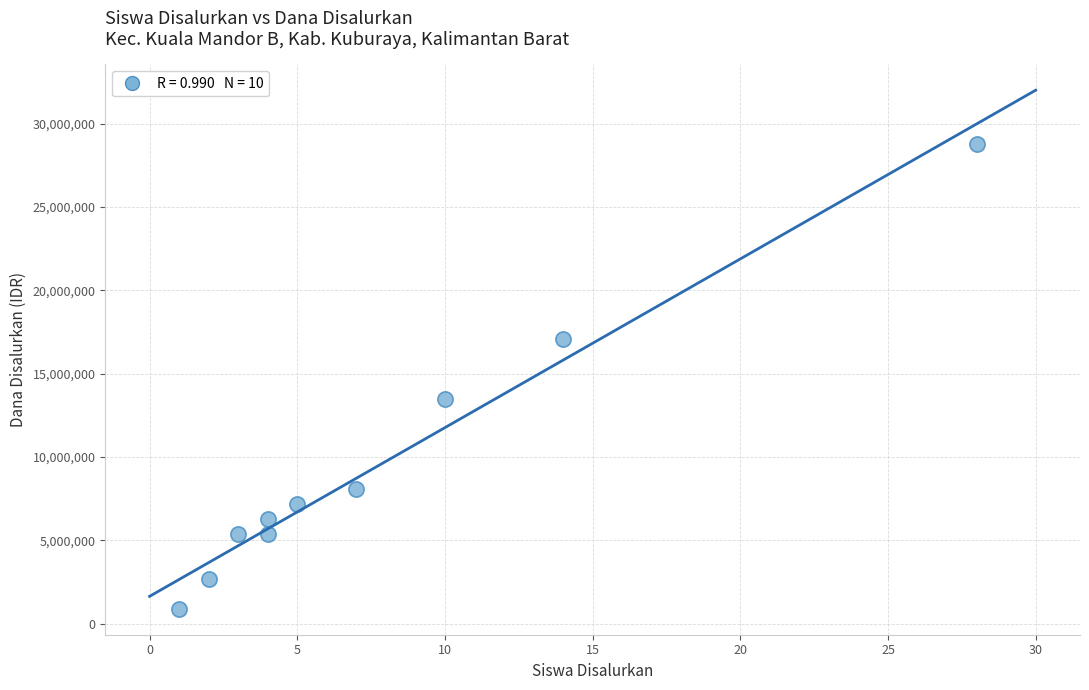

What is the average Y value?

9540000